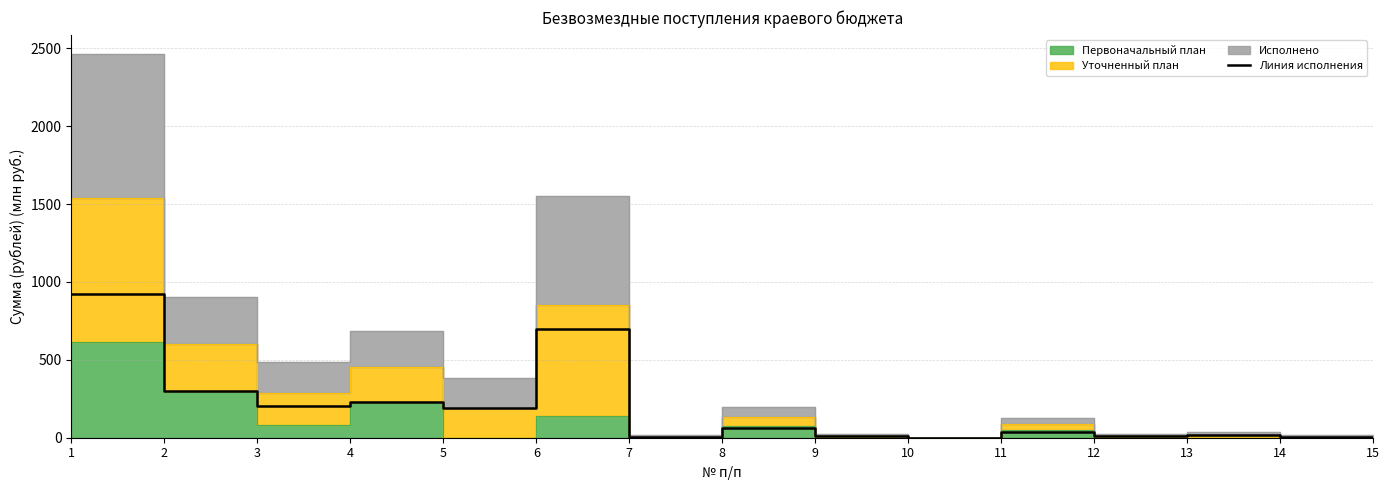

Rank the categories by value from highest to lowest.

1, 6, 2, 4, 3, 5, 8, 11, 13, 12, 9, 7, 14, 15, 10